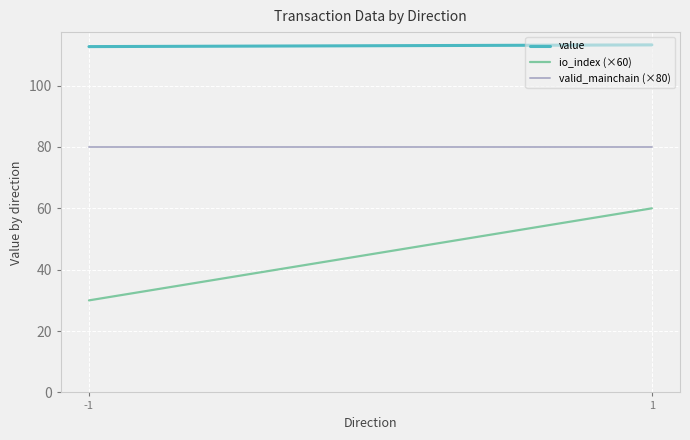

Which series changed the most between -1 and 1?

io_index (×60)